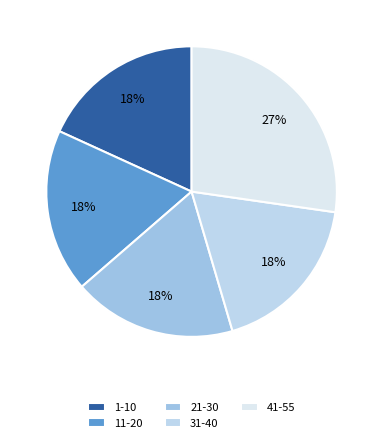

To the nearest percent, what portion does 41-55 represent?

27%